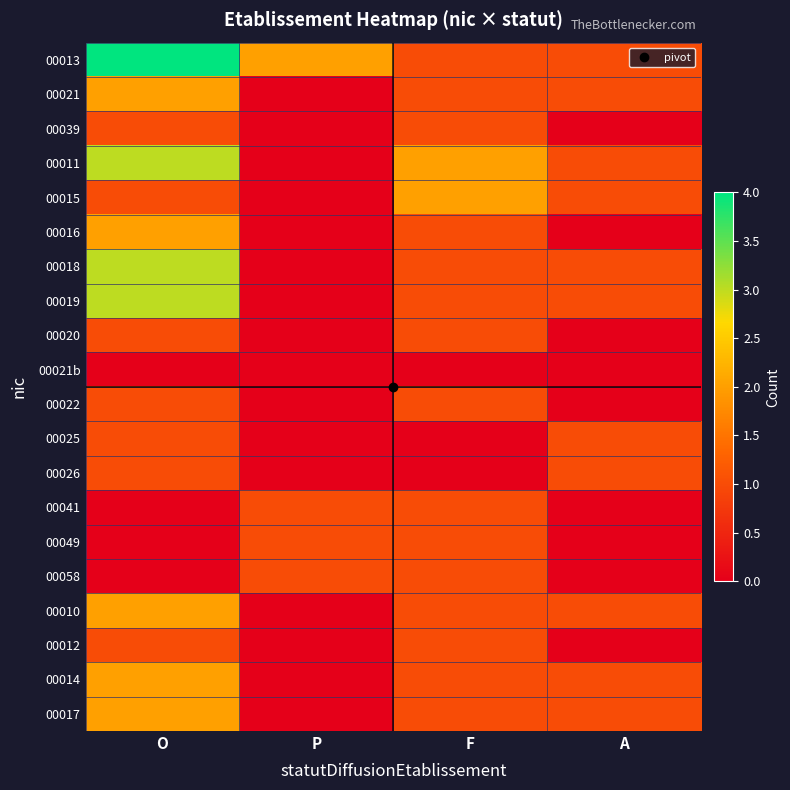

Reading left to right, transcribe all the data shown in this chart.

00013: O=4	P=2	F=1	A=1
00021: O=2	P=0	F=1	A=1
00039: O=1	P=0	F=1	A=0
00011: O=3	P=0	F=2	A=1
00015: O=1	P=0	F=2	A=1
00016: O=2	P=0	F=1	A=0
00018: O=3	P=0	F=1	A=1
00019: O=3	P=0	F=1	A=1
00020: O=1	P=0	F=1	A=0
00021b: O=0	P=0	F=0	A=0
00022: O=1	P=0	F=1	A=0
00025: O=1	P=0	F=0	A=1
00026: O=1	P=0	F=0	A=1
00041: O=0	P=1	F=1	A=0
00049: O=0	P=1	F=1	A=0
00058: O=0	P=1	F=1	A=0
00010: O=2	P=0	F=1	A=1
00012: O=1	P=0	F=1	A=0
00014: O=2	P=0	F=1	A=1
00017: O=2	P=0	F=1	A=1